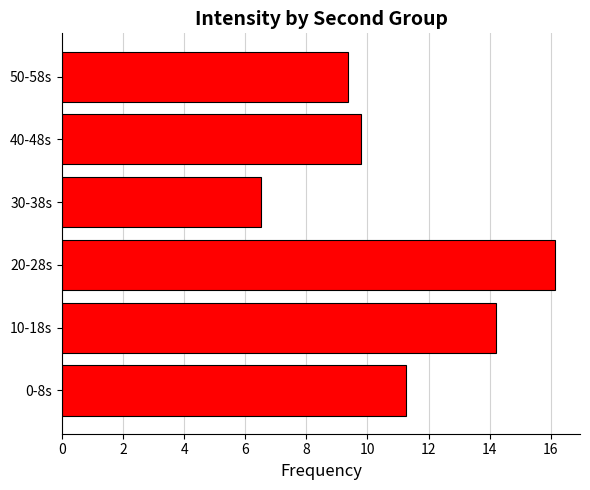

Is it true that the value at 0-8s is 5.5?

False